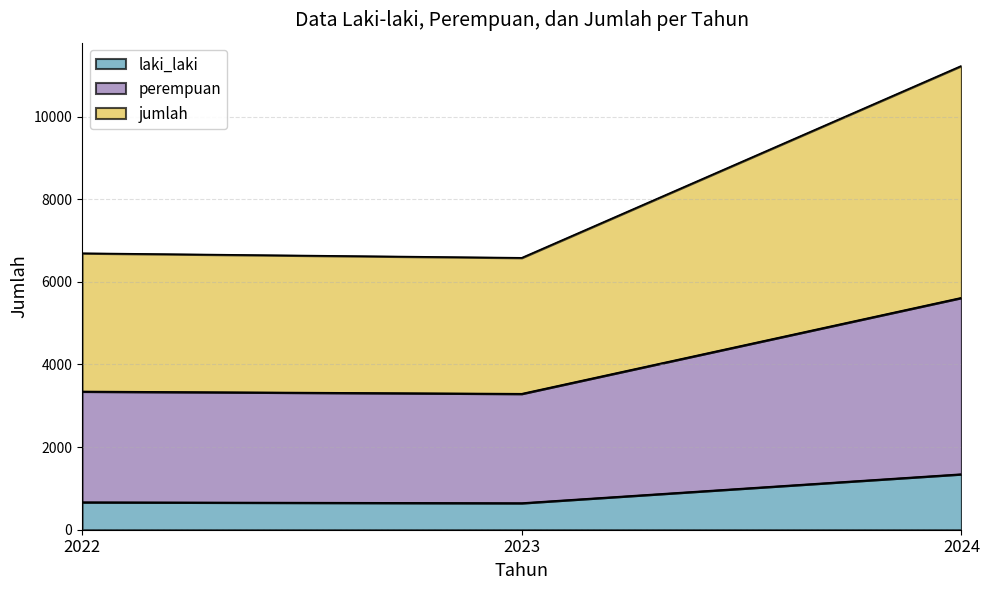

Where does the laki_laki series first go above 665?

2024